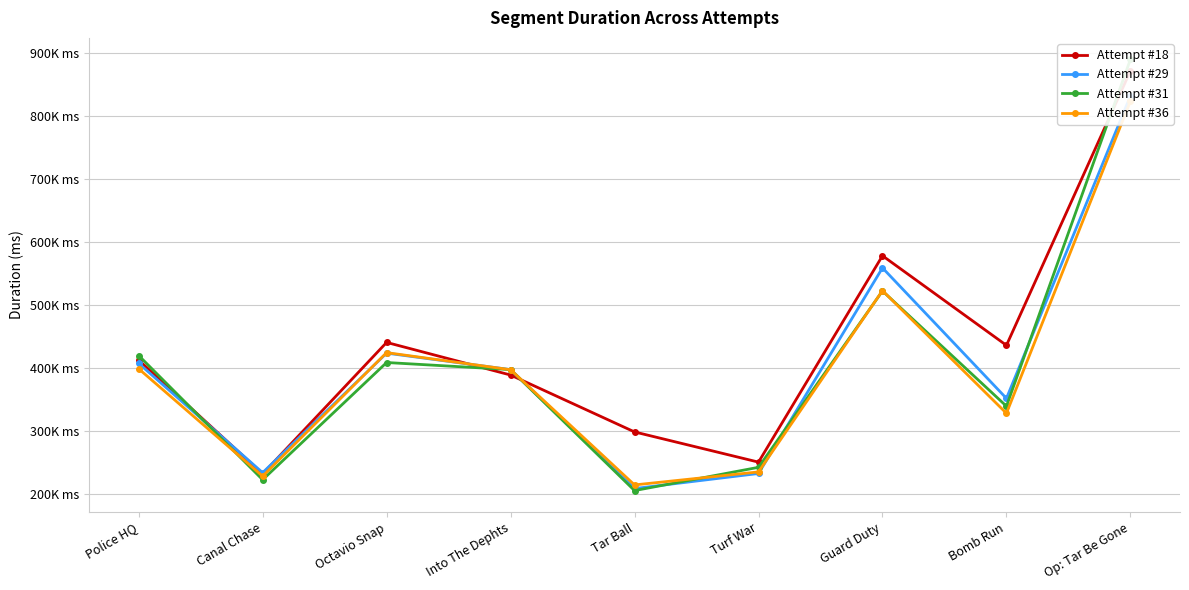

Reading right to left, transcribe all the data shown in this chart.

Attempt #18: Op: Tar Be Gone=871316	Bomb Run=435938	Guard Duty=578040	Turf War=250655	Tar Ball=298547	Into The Dephts=388826	Octavio Snap=440565	Canal Chase=231986	Police HQ=412538
Attempt #29: Op: Tar Be Gone=831531	Bomb Run=351789	Guard Duty=558826	Turf War=232633	Tar Ball=208735	Into The Dephts=397428	Octavio Snap=423573	Canal Chase=233904	Police HQ=407258
Attempt #31: Op: Tar Be Gone=889479	Bomb Run=339377	Guard Duty=522206	Turf War=242417	Tar Ball=205502	Into The Dephts=397428	Octavio Snap=408687	Canal Chase=222687	Police HQ=419790
Attempt #36: Op: Tar Be Gone=823174	Bomb Run=328117	Guard Duty=522720	Turf War=235136	Tar Ball=214482	Into The Dephts=397271	Octavio Snap=424378	Canal Chase=228400	Police HQ=398773